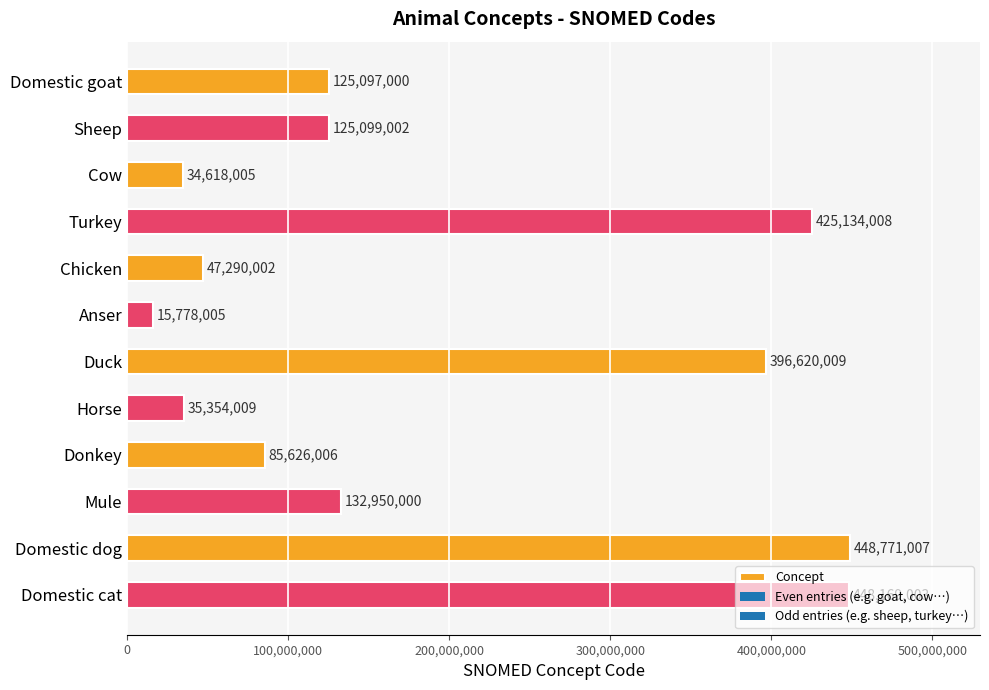

What is the change in value from Domestic goat to Sheep?

+2002